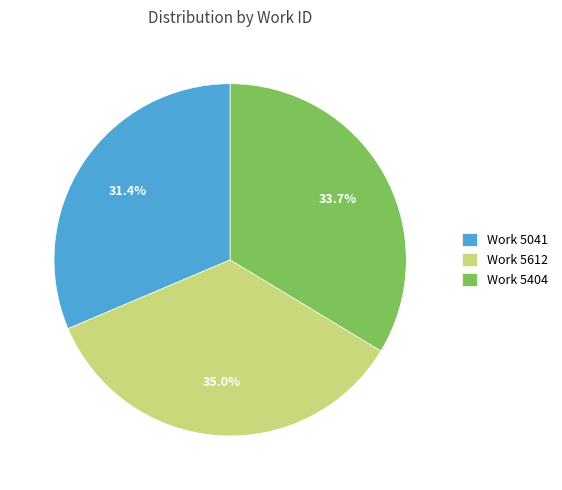

Does Work 5404 account for over 50% of the chart?

No